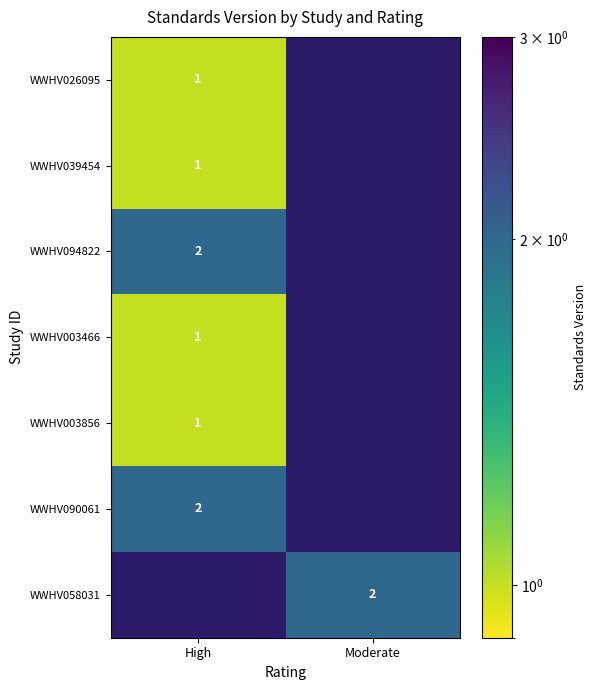

Count the number of data series in this chart.

7